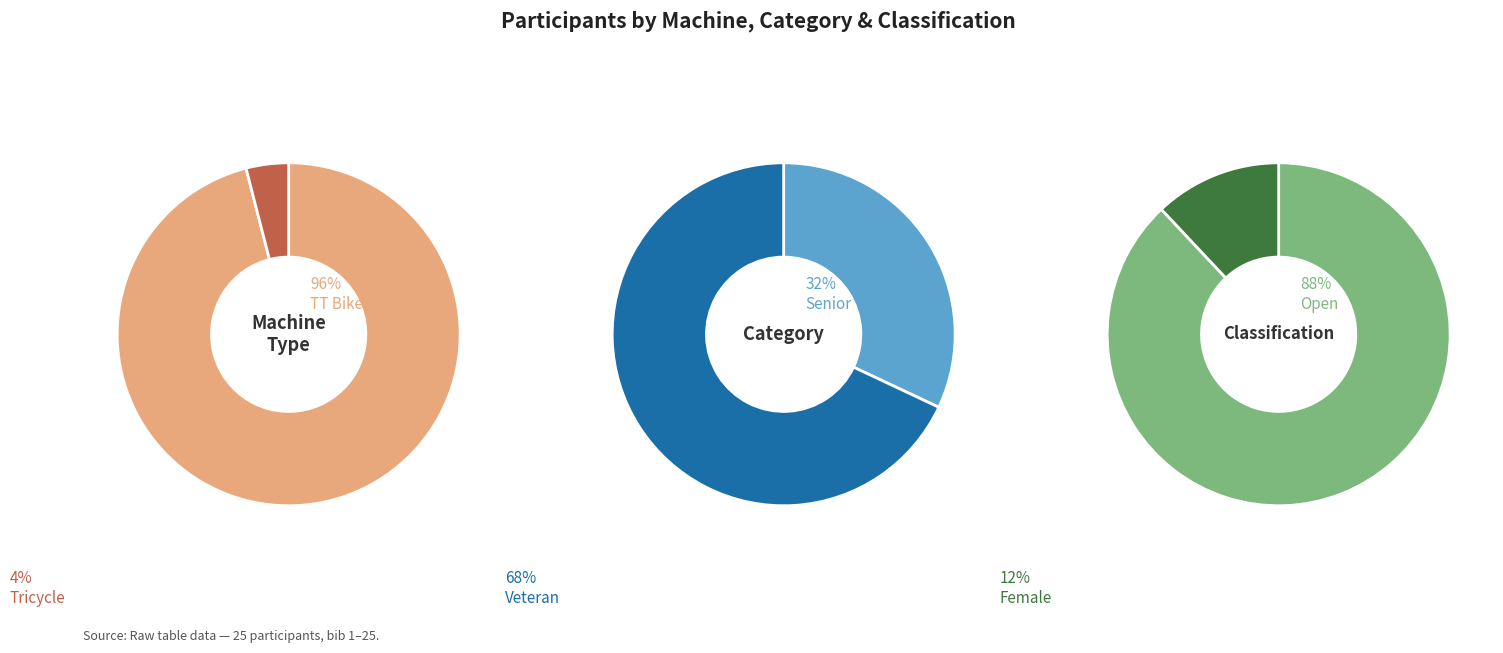

Count the number of slices in the pie.

2